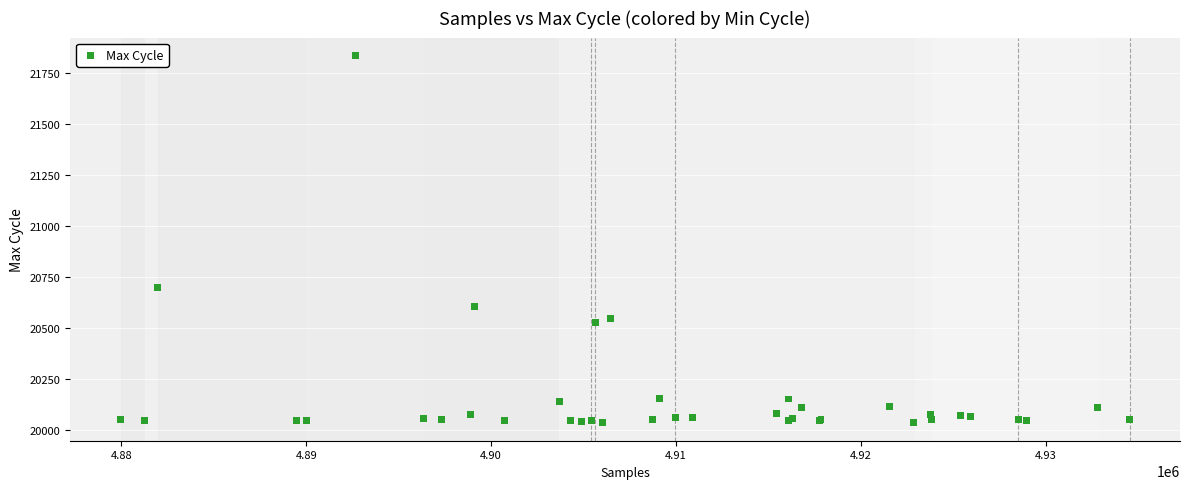

What Y value in the scatter plot is closest to 20935?

20699